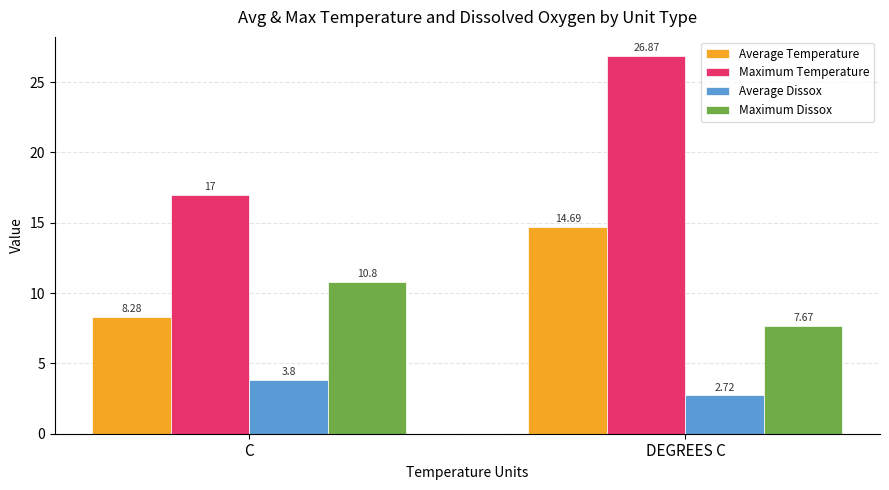

Which series has the largest range (max minus min)?

Maximum Temperature